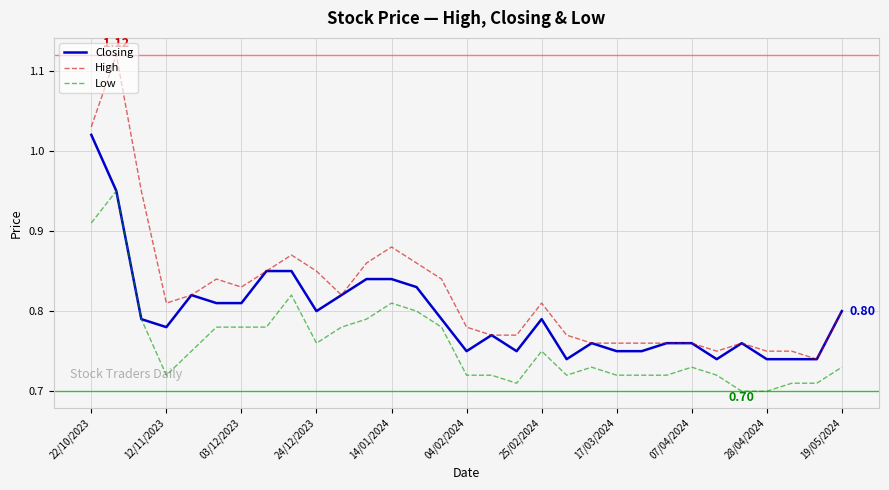

Which series has the largest total across all categories?

High